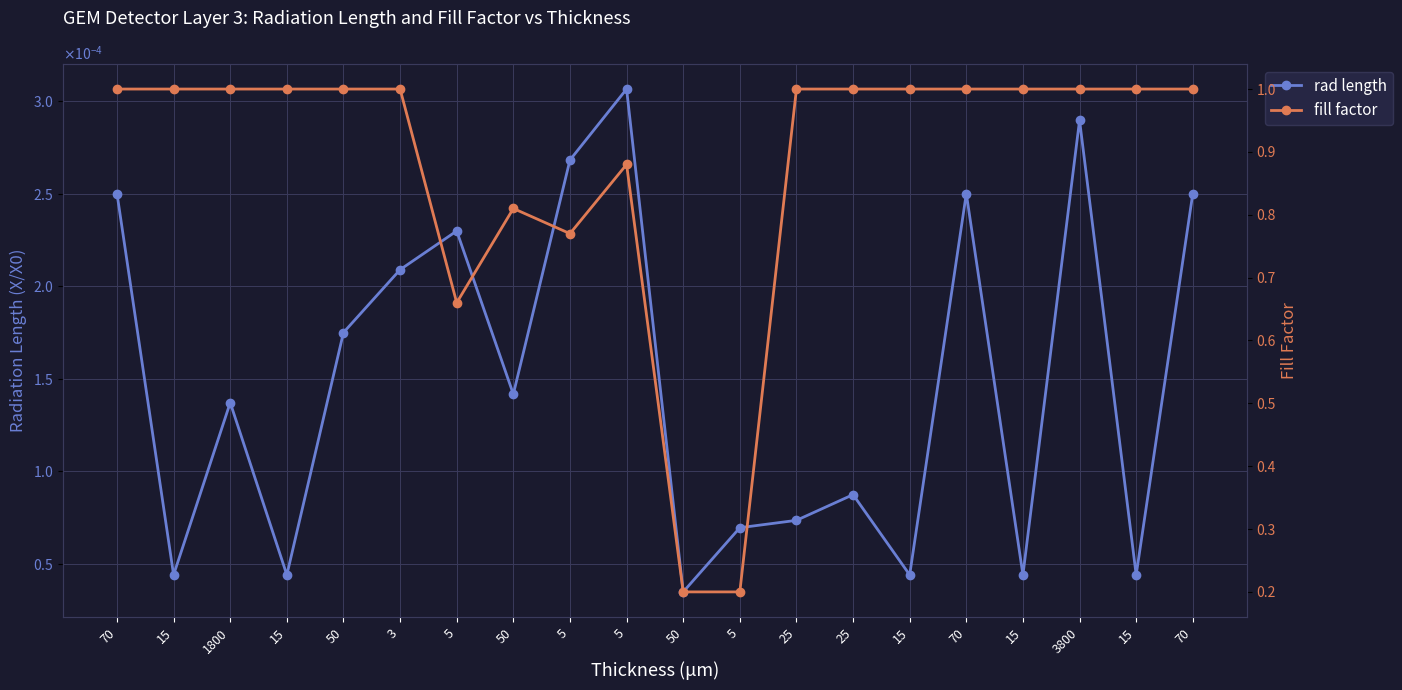

Reading right to left, extract all data points from this chart.

rad length: 0.0	0.0	0.0	0.0	0.0	0.0	0.0	0.0	0.0	0.0	0.0	0.0	0.0	0.0	0.0	0.0	0.0	0.0	0.0	0.0
fill factor: 1.0	1.0	1.0	1.0	1.0	1.0	1.0	1.0	0.2	0.2	0.9	0.8	0.8	0.7	1.0	1.0	1.0	1.0	1.0	1.0